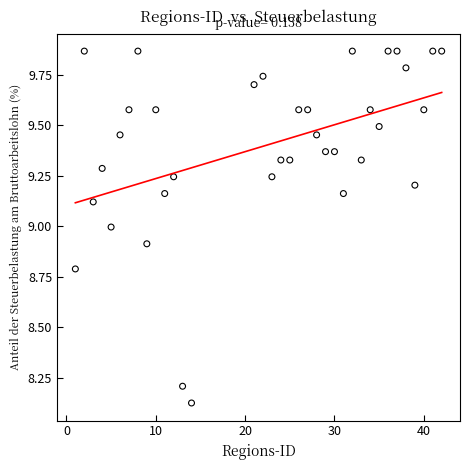

What is the range of X values (max minus min)?

41.0